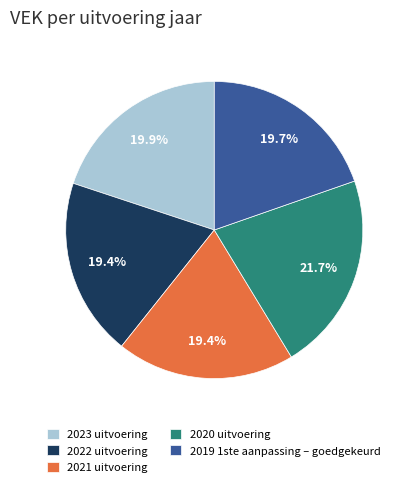

What is the total percentage of 2020 uitvoering and 2023 uitvoering?

41.6%